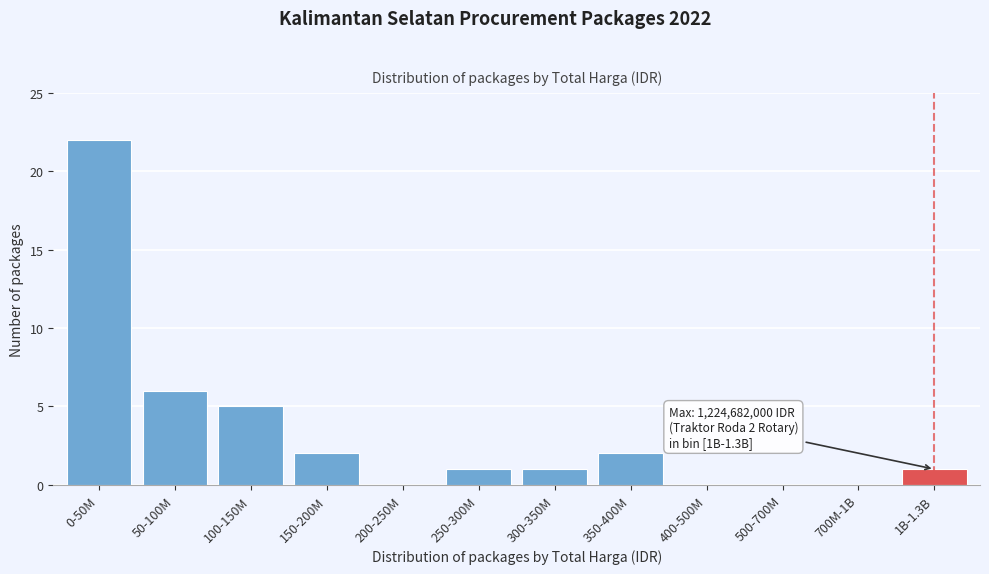

Reading left to right, transcribe all the data shown in this chart.

0-50M=22	50-100M=6	100-150M=5	150-200M=2	200-250M=0	250-300M=1	300-350M=1	350-400M=2	400-500M=0	500-700M=0	700M-1B=0	1B-1.3B=1